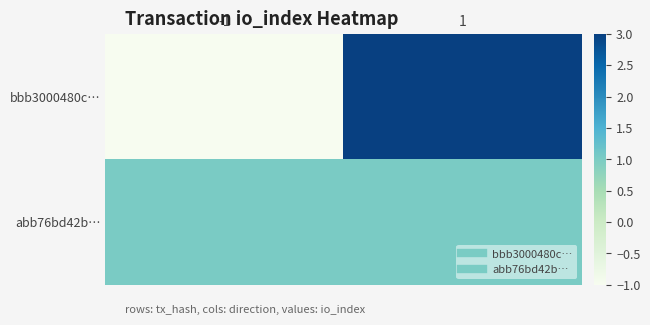

Reading right to left, extract all data points from this chart.

bbb3000480c…: 1=3	-1=-1
abb76bd42b…: 1=1	-1=1